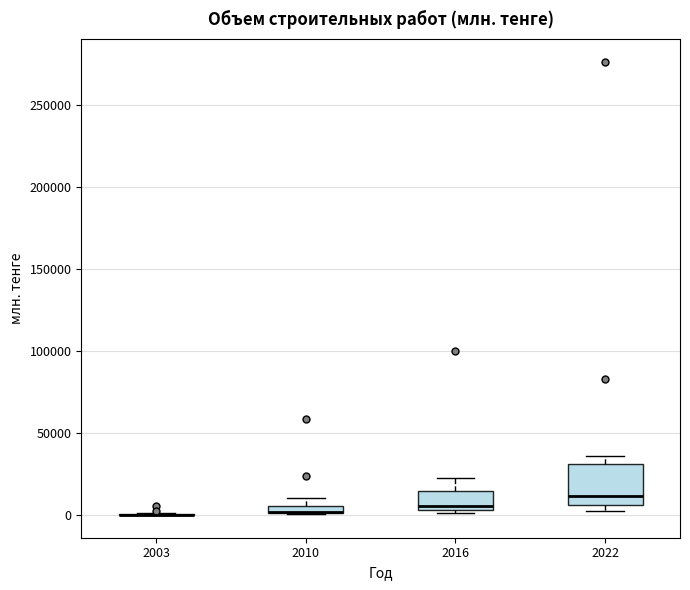

Where is the lower edge of the box at x = 2016 on the y-axis? The values are not printed on the chart, so give them approximately, as read against the axis.

5000